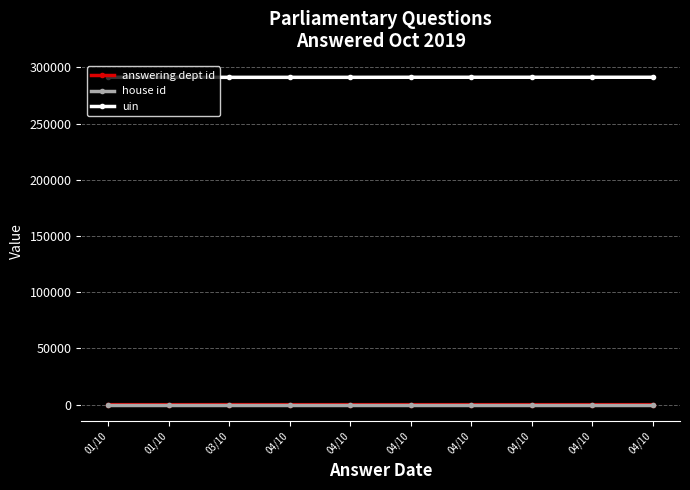

What is the average value of the uin series?

291105